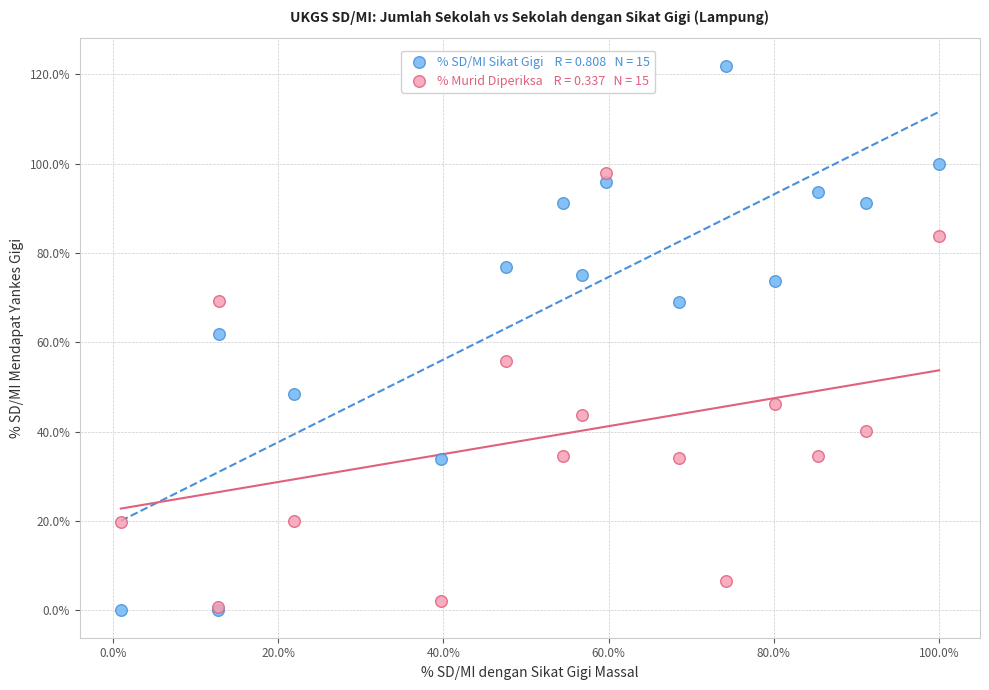

Across all series, what Y value is closest to 60?

62.0